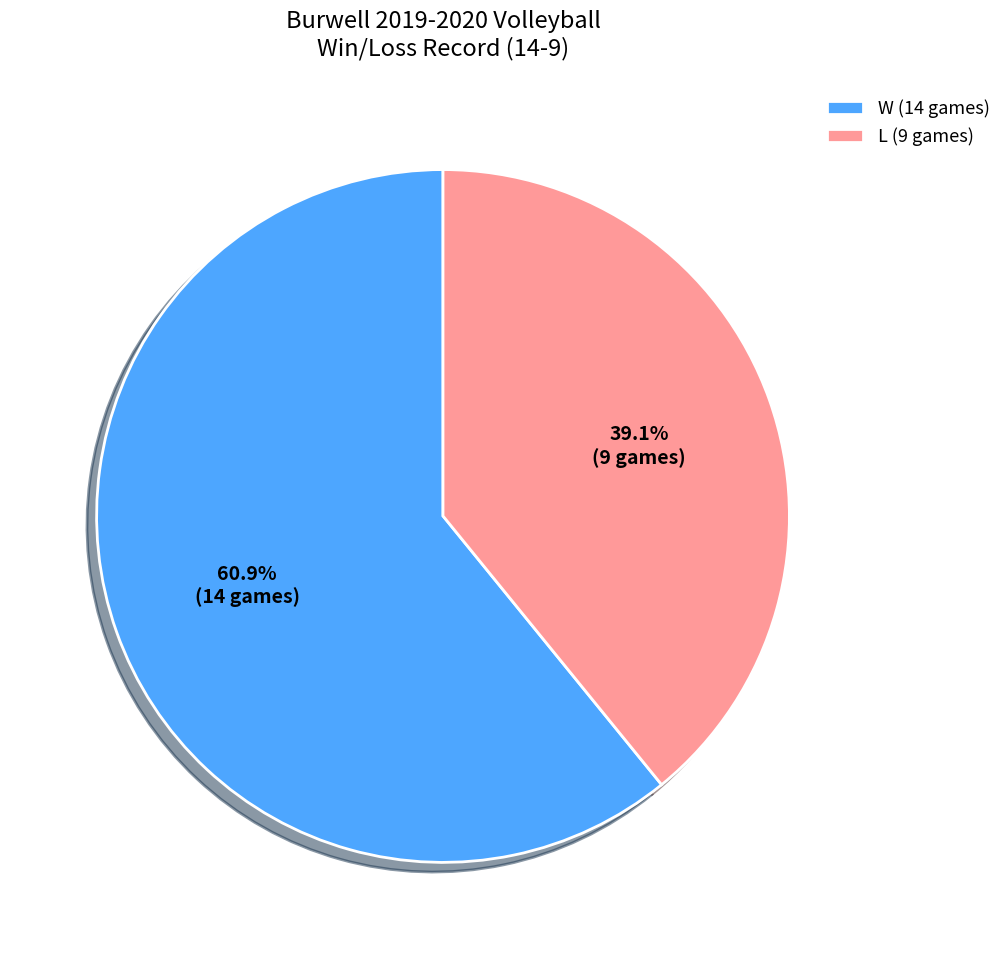

Which slice is the largest?

W (14 games)